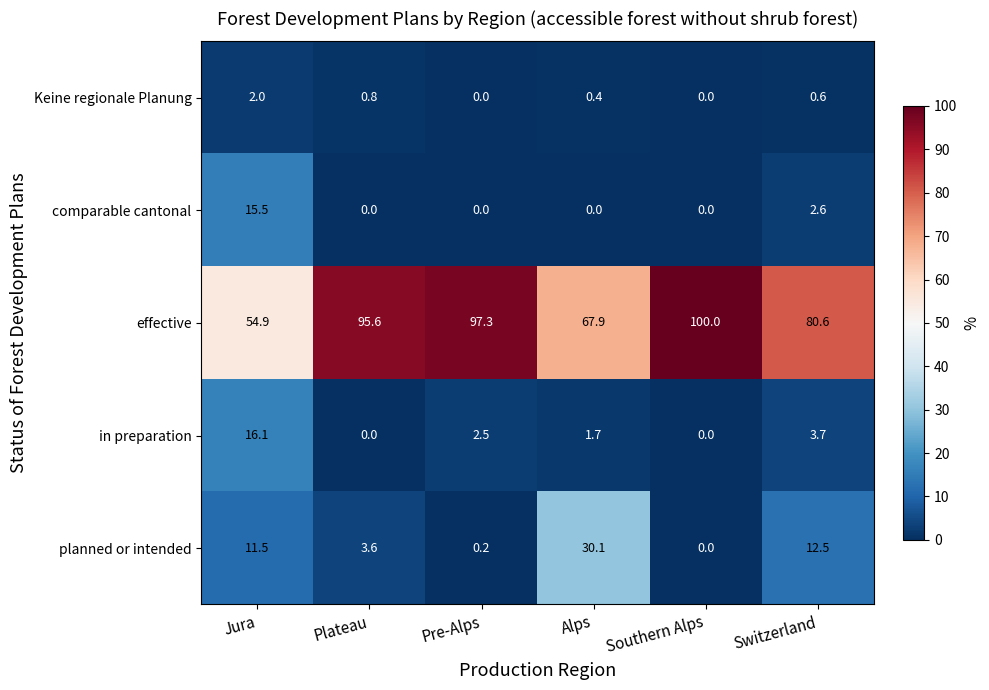

What is the highest value of the comparable cantonal series?

15.5